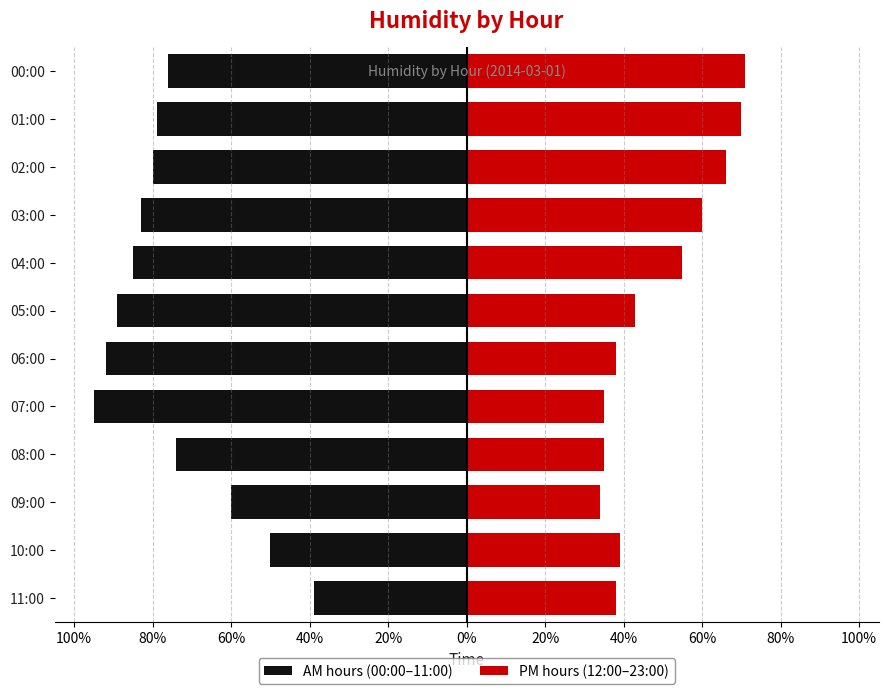

How many values in the AM hours (00:00–11:00) series are below -79?

6